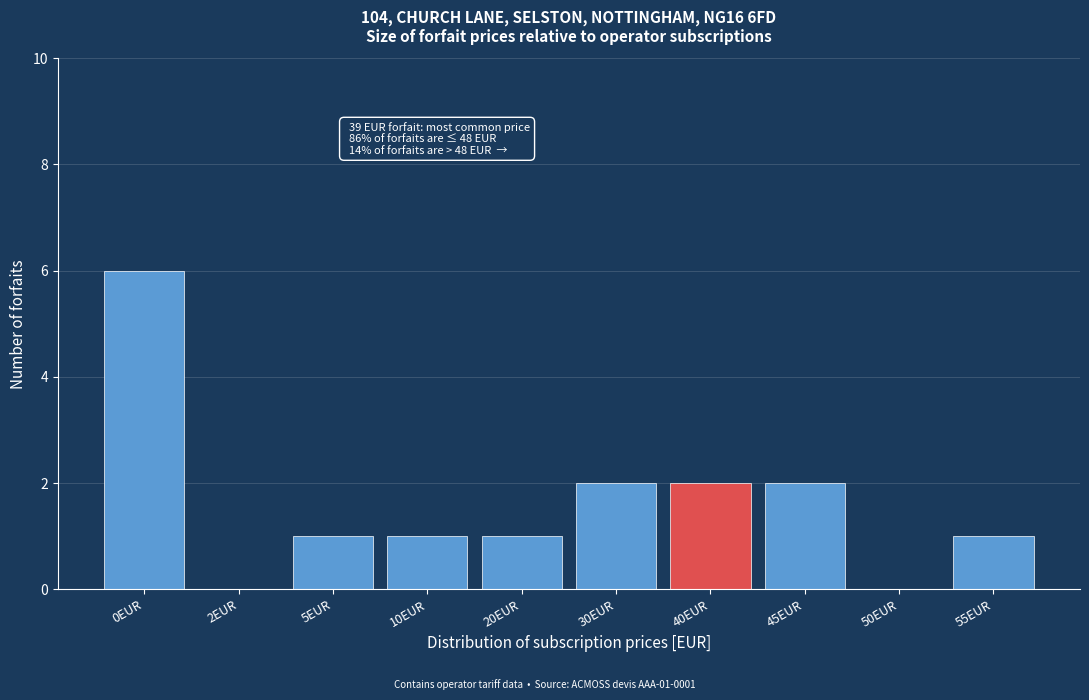

Reading left to right, extract all data points from this chart.

0EUR=6	2EUR=0	5EUR=1	10EUR=1	20EUR=1	30EUR=2	40EUR=2	45EUR=2	50EUR=0	55EUR=1